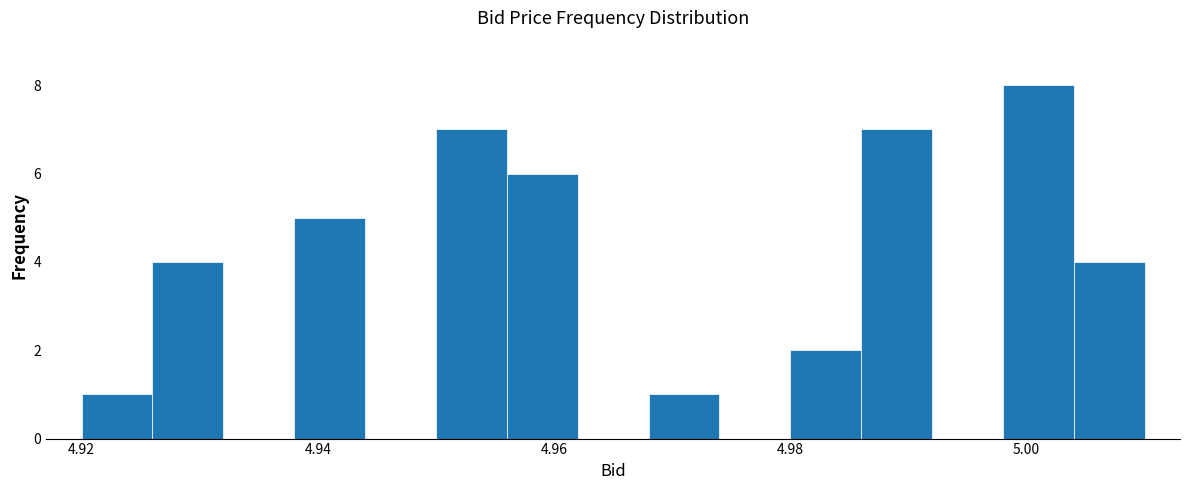

Around what value on the x-axis is the tallest bar? Give the approximate position of its centre, as read against the axis.

5.002